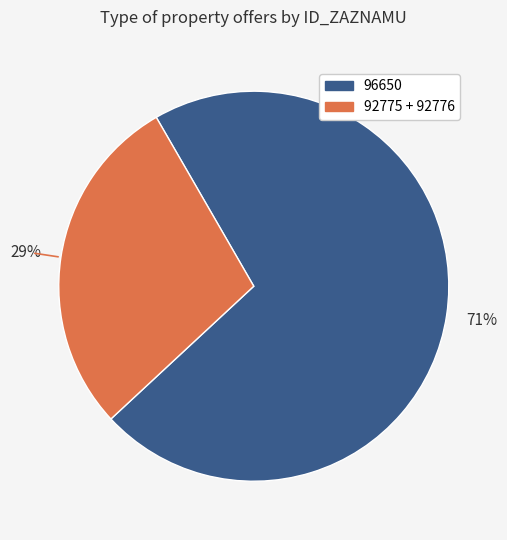

Count the number of slices in the pie.

2